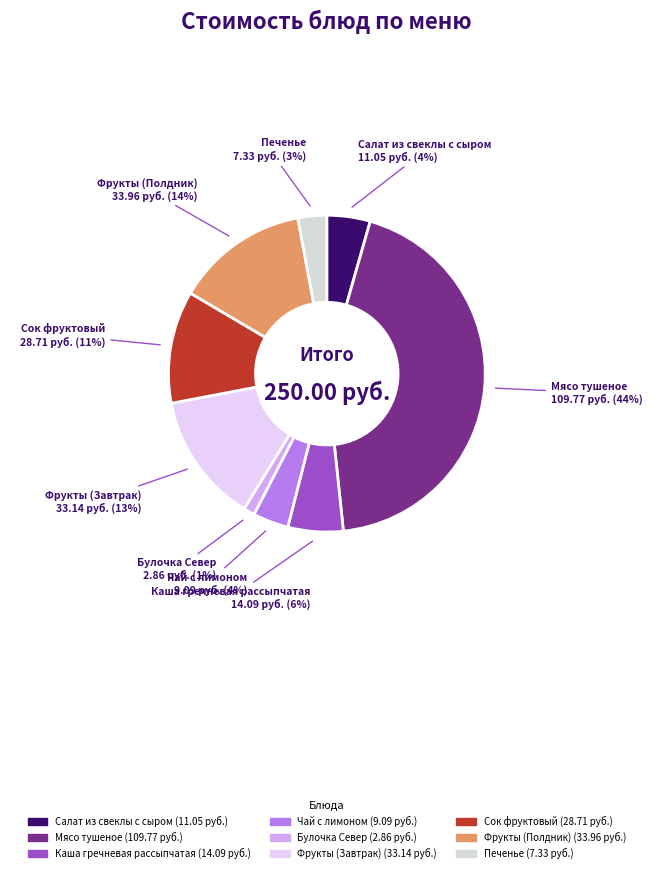

Which category has the biggest portion of the pie?

Мясо тушеное